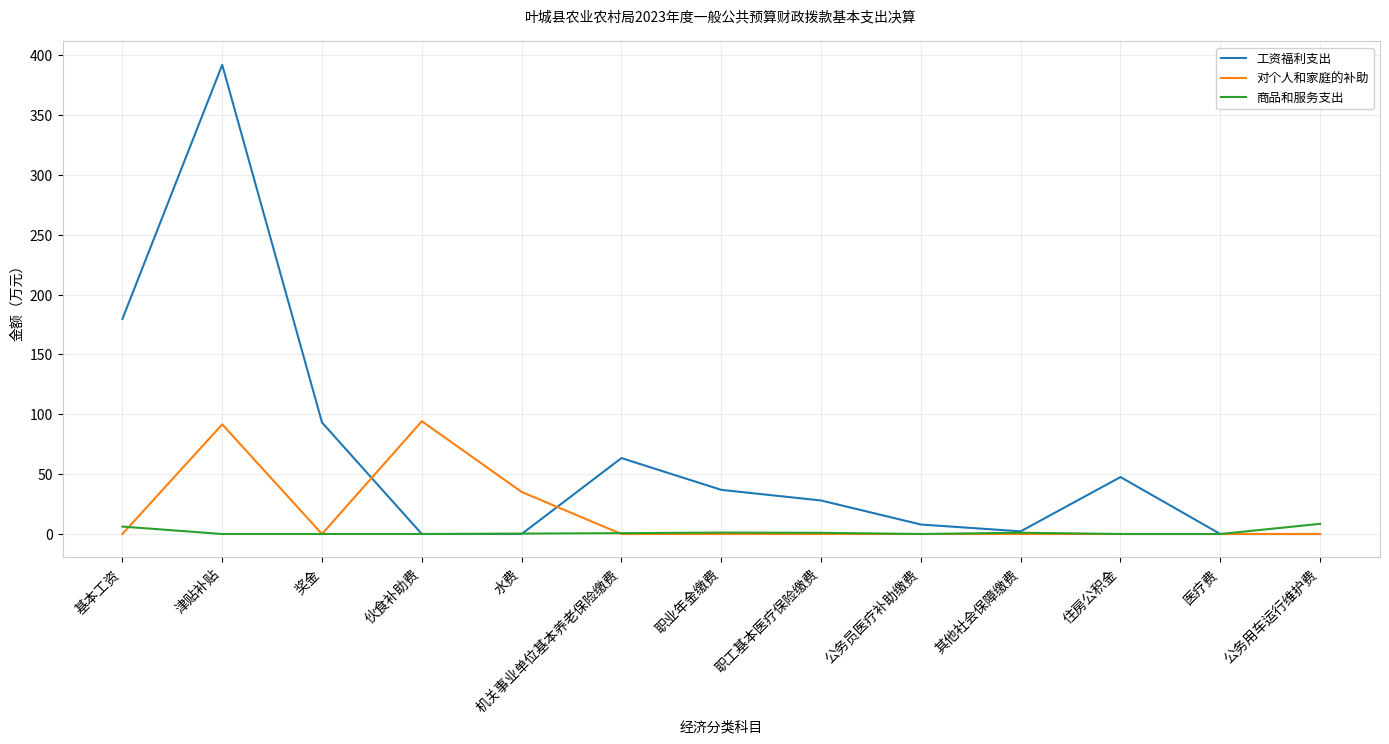

List the series in order of their peak value, lowest first.

商品和服务支出, 对个人和家庭的补助, 工资福利支出